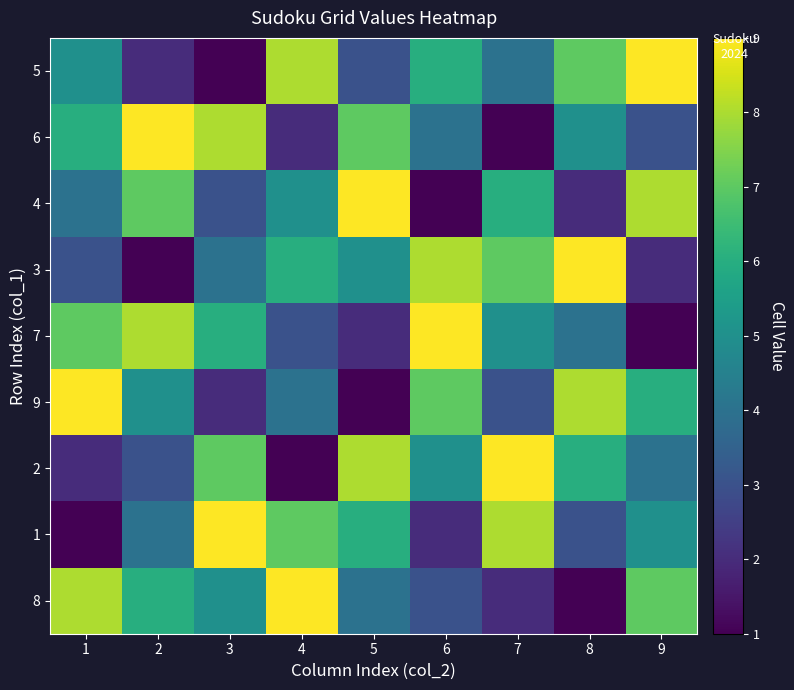

Which series has the largest total across all categories?

5